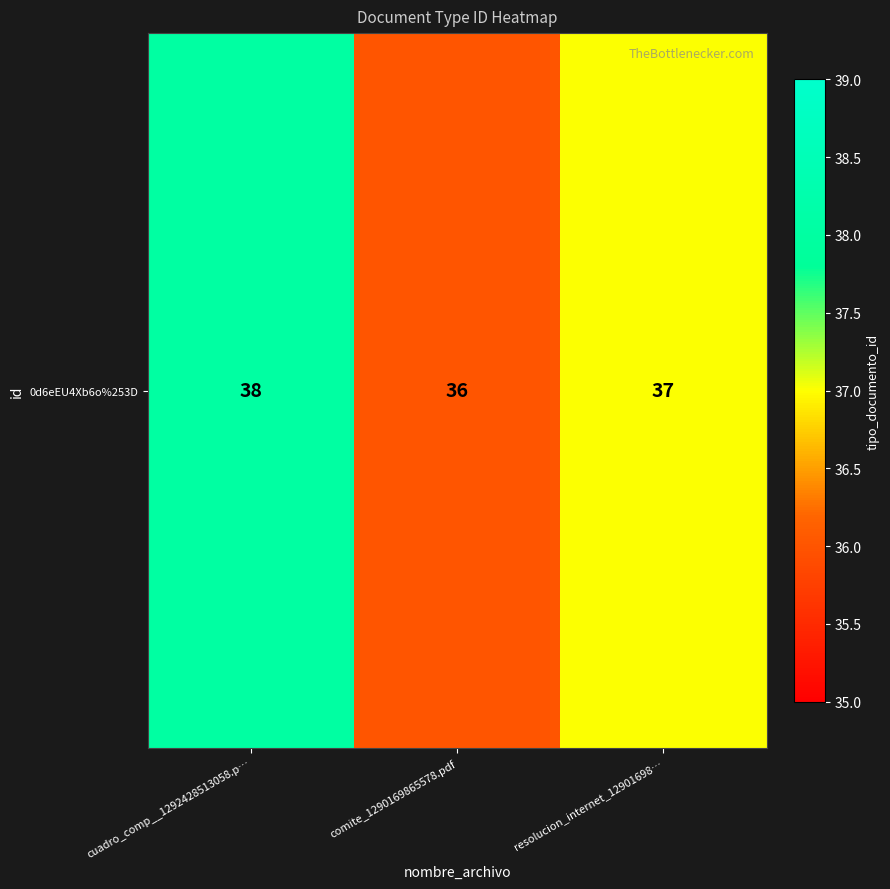

What is the maximum value shown in the chart?

38